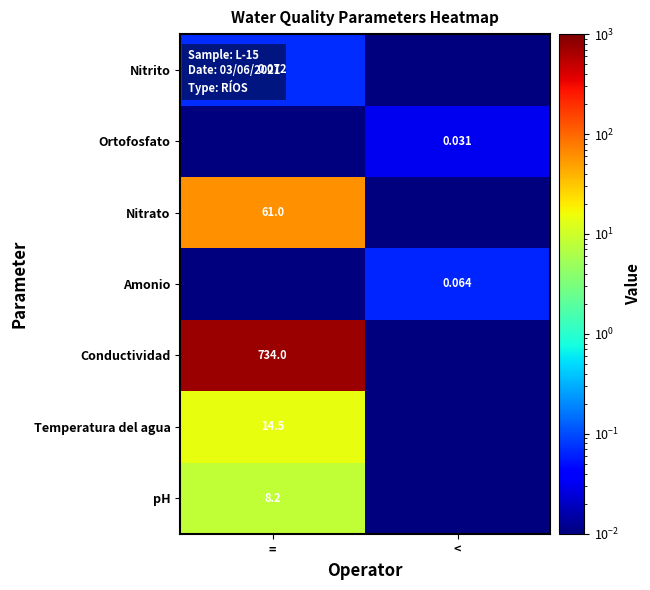

The Conductividad series shows 435.5 at =. True or false?

False